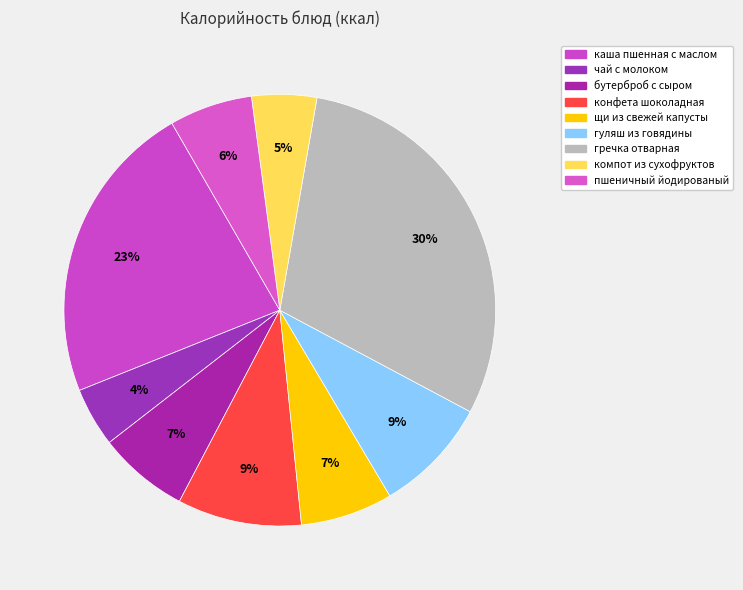

Count the number of slices in the pie.

9